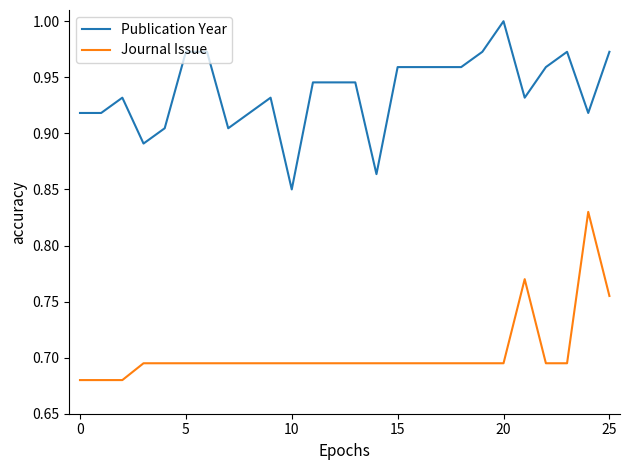

At how many categories does at least one series exceed 0?

26